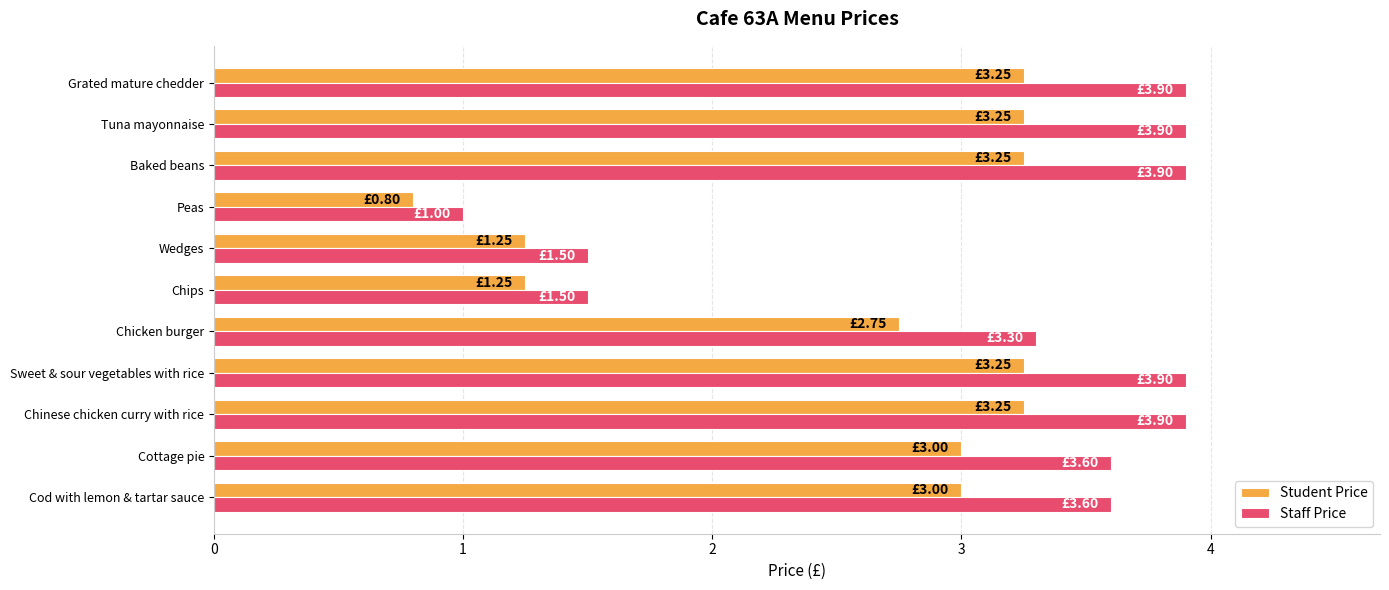

What is the minimum value shown in the chart?

0.8